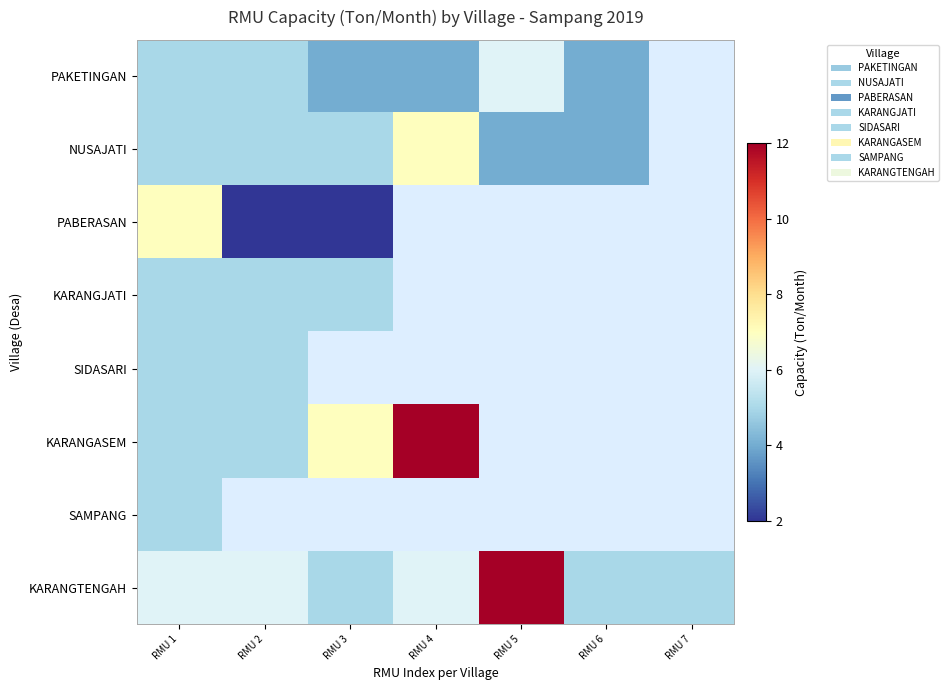

What is the maximum value for PABERASAN?

7.0